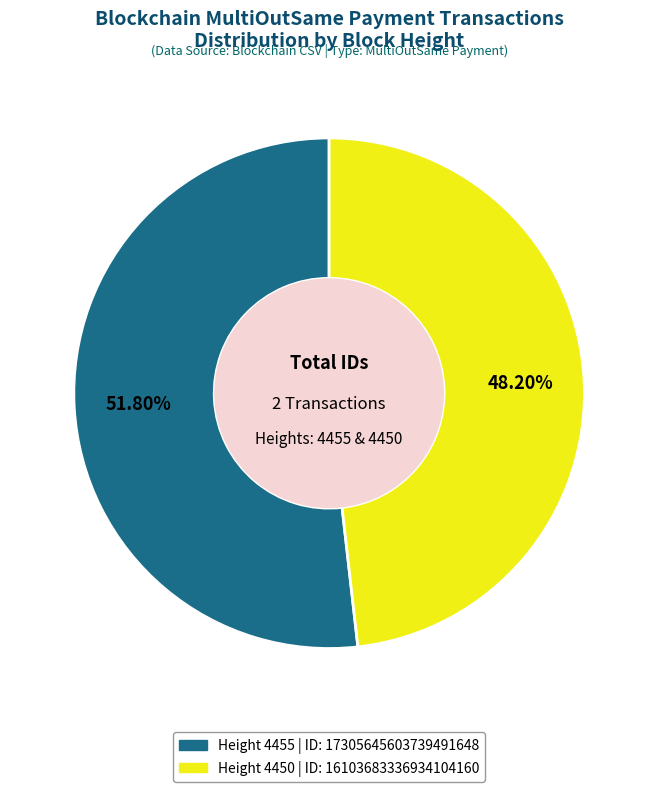

Is there a majority slice in this chart?

Yes